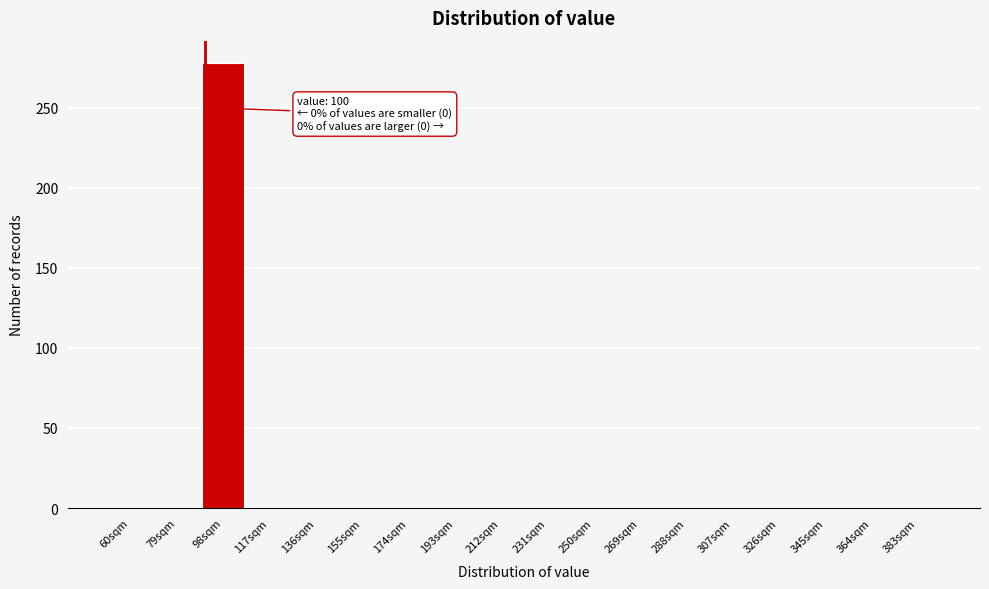

Reading left to right, list all the values displayed in this chart.

60sqm=0	79sqm=0	98sqm=278	117sqm=0	136sqm=0	155sqm=0	174sqm=0	193sqm=0	212sqm=0	231sqm=0	250sqm=0	269sqm=0	288sqm=0	307sqm=0	326sqm=0	345sqm=0	364sqm=0	383sqm=0